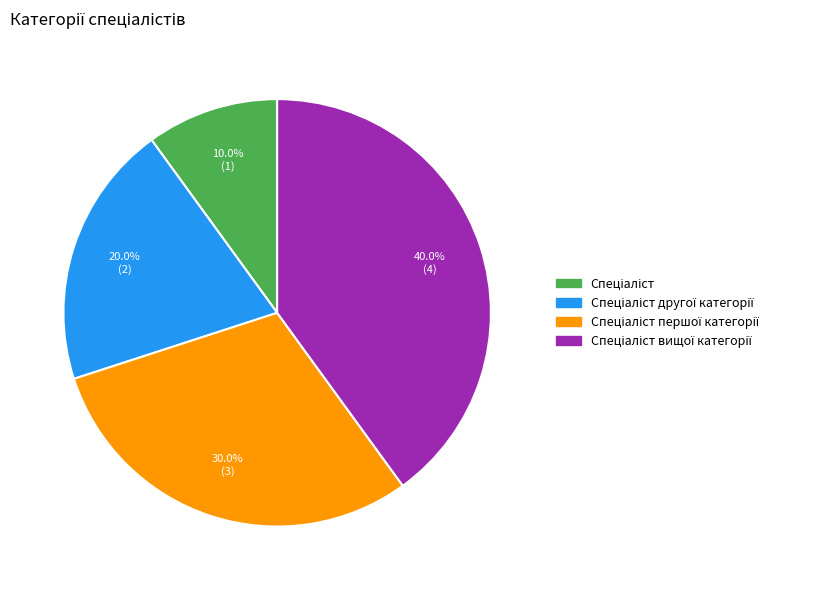

Does any single category account for the majority?

No